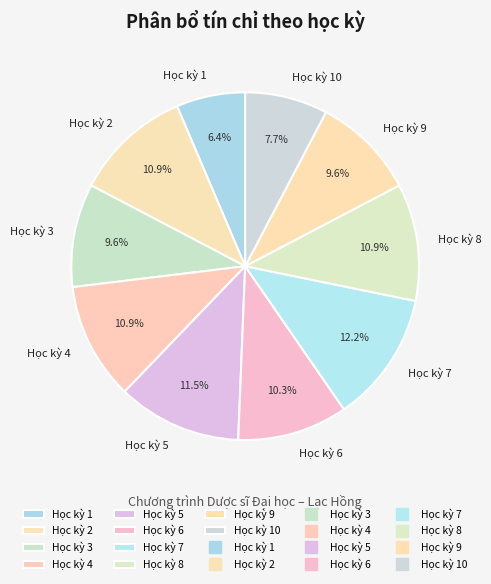

Is the sum of Học kỳ 5 and Học kỳ 2 greater than half?

No